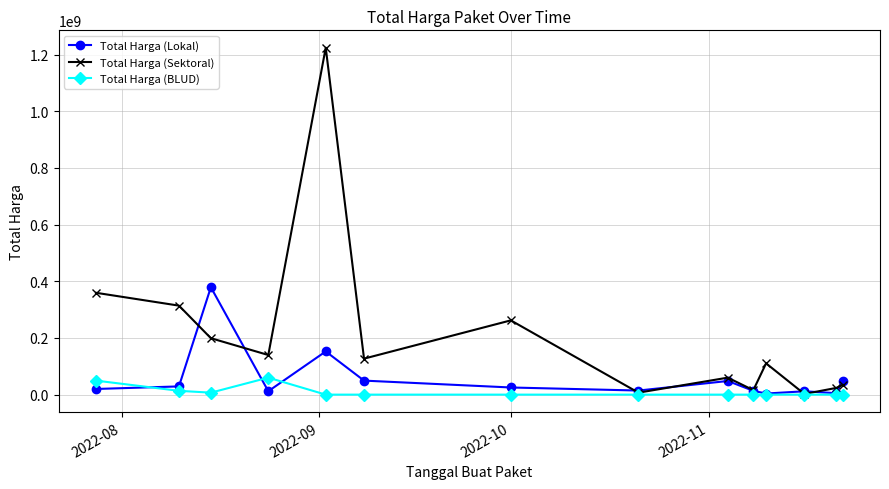

Count the number of categories in the chart.

14